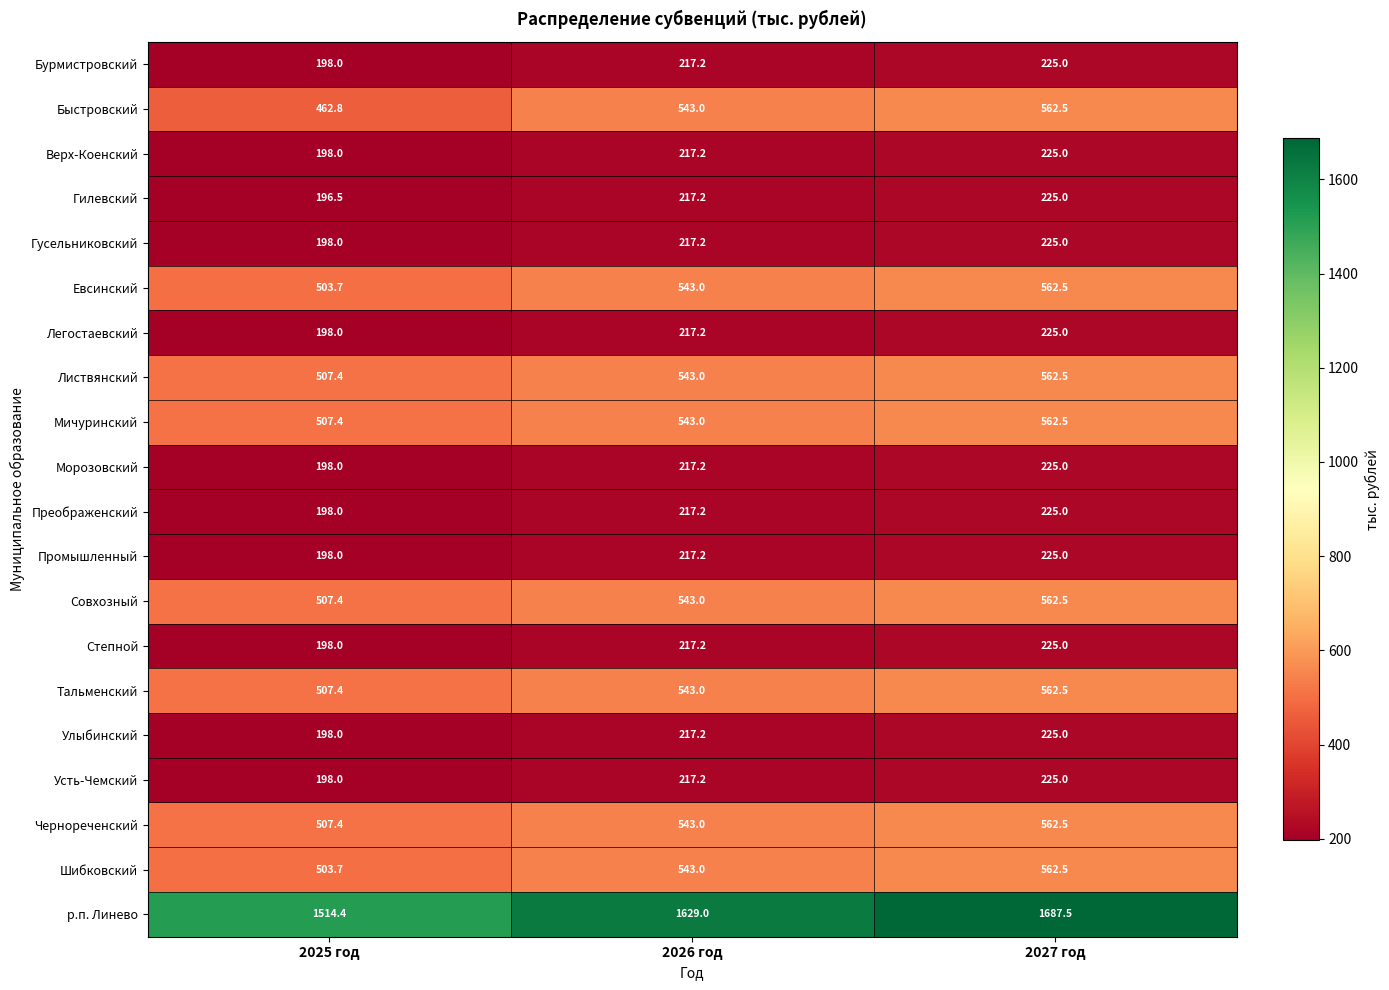

What is the sum of the Гусельниковский values at 2026 год and 2025 год?

415.2